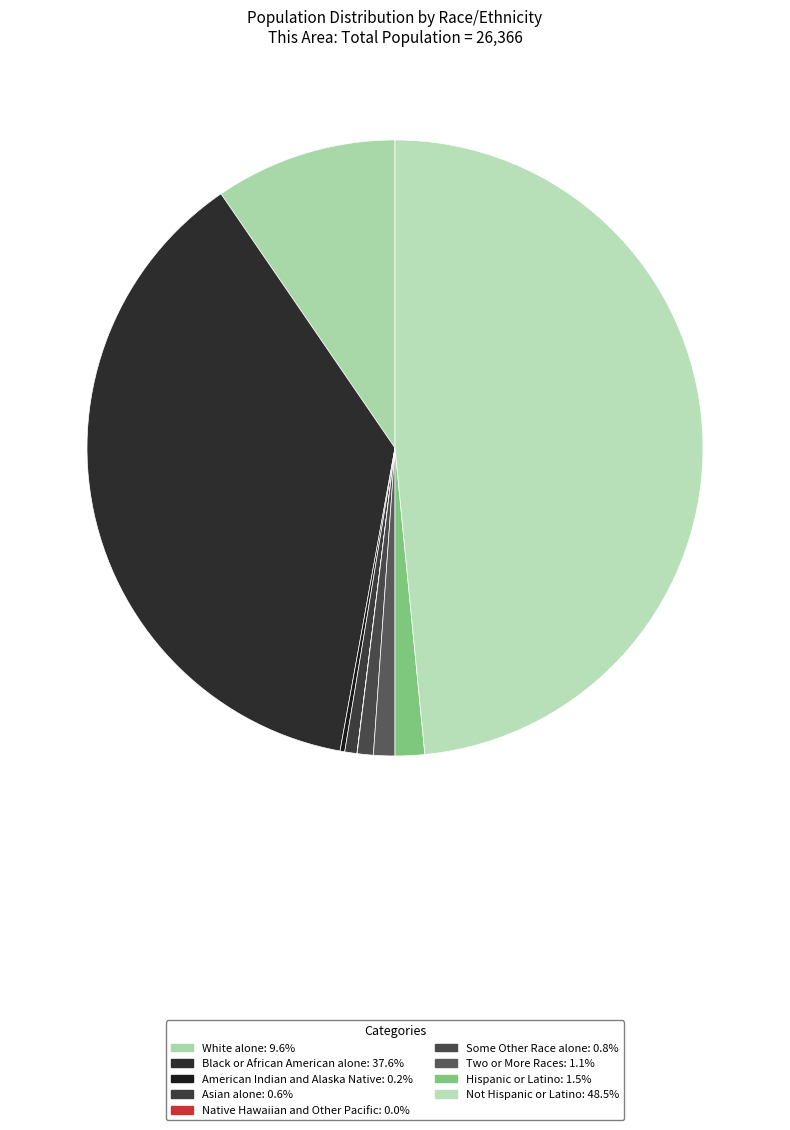

Which slice is the smallest?

Native Hawaiian and Other Pacific